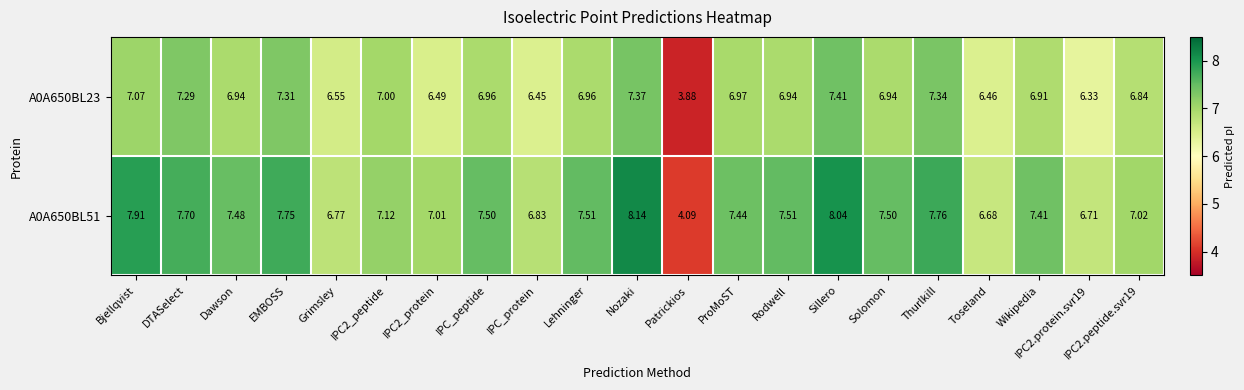

Which category has the lowest value in the A0A650BL51 series?

Patrickios